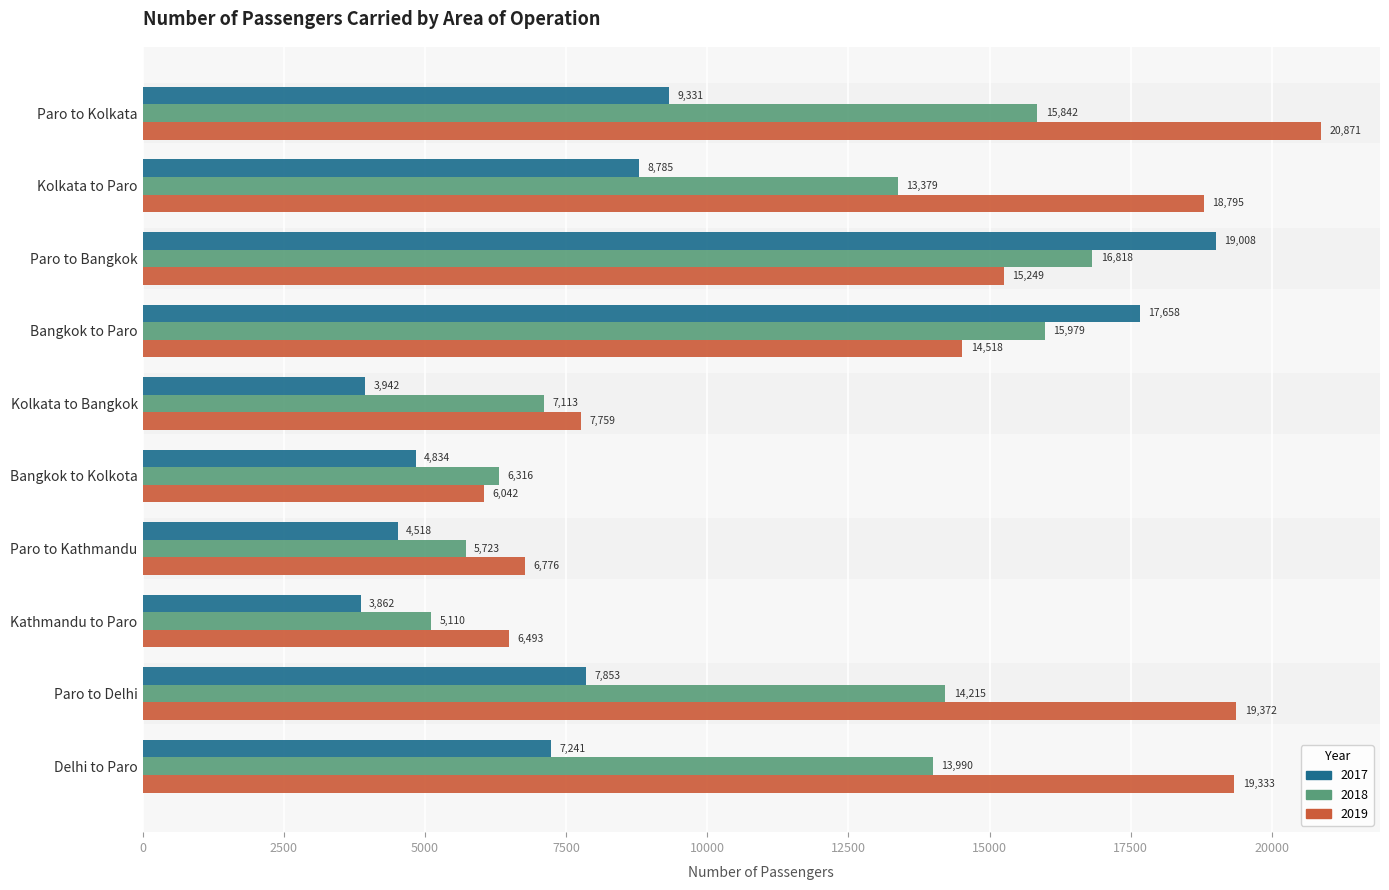

The value of 2017 at Kathmandu to Paro is 2076. True or false?

False